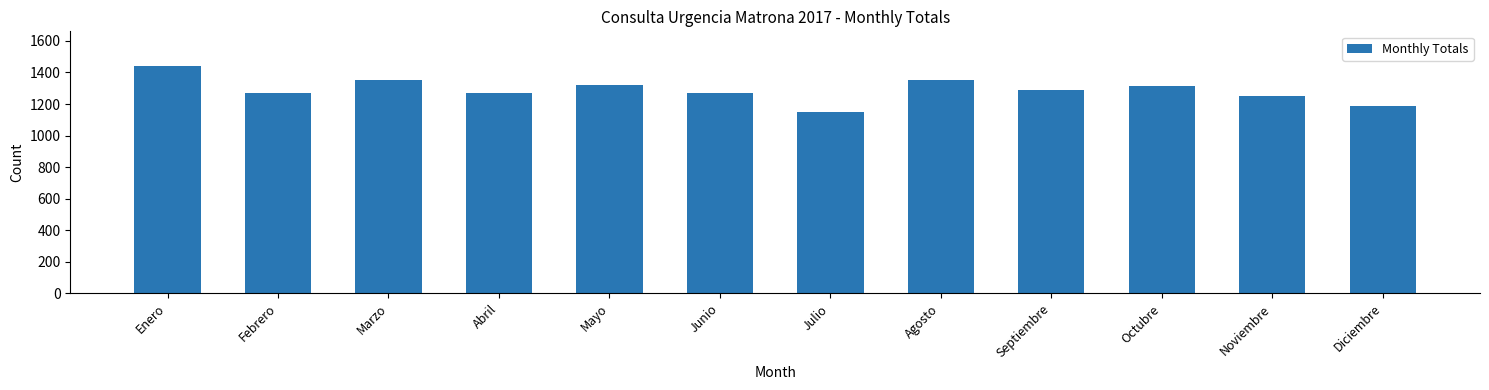

Approximately how many times larger is the value at Marzo compared to Octubre?

1.0